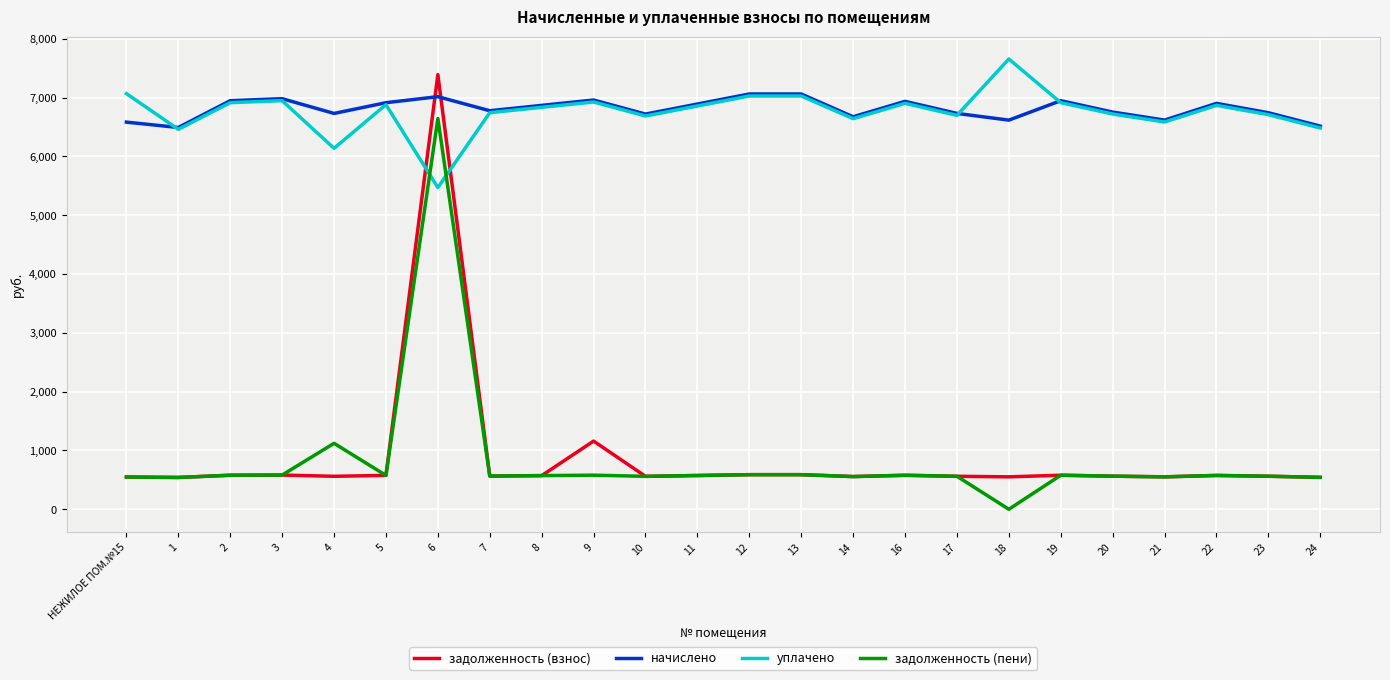

Between 6 and 20, which series saw the biggest shift?

задолженность (взнос)